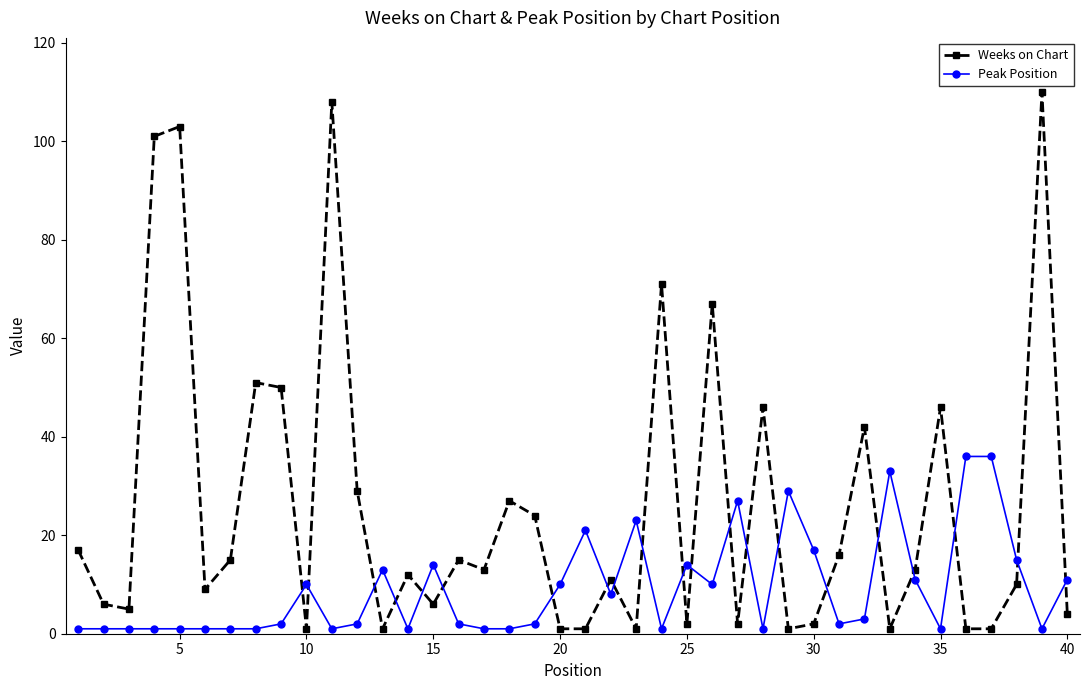

Which series has the largest total across all categories?

Weeks on Chart